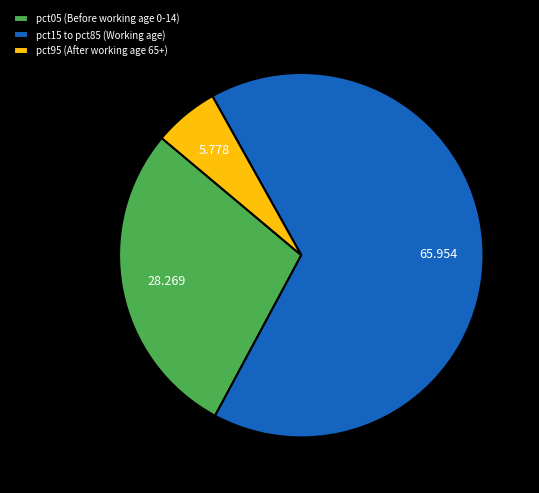

Combined, do pct05 (Before working age 0-14) and pct95 (After working age 65+) account for over 50%?

No